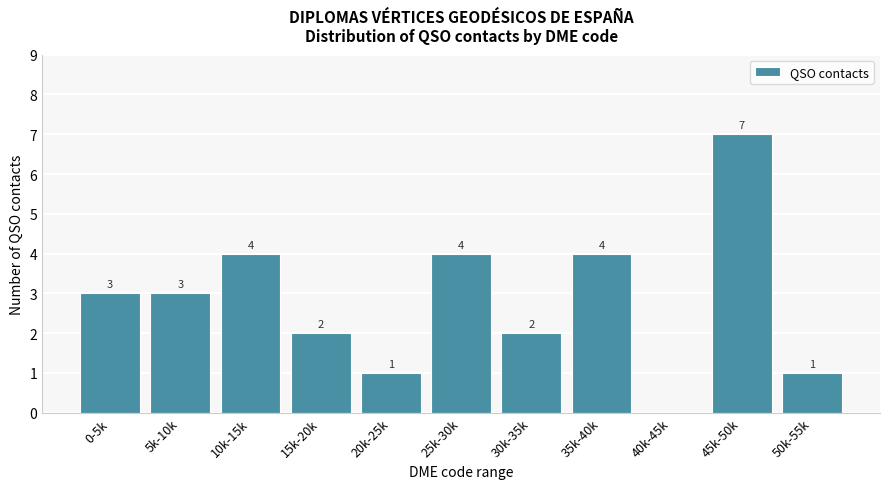

Reading right to left, list all the values displayed in this chart.

50k-55k=1	45k-50k=7	40k-45k=0	35k-40k=4	30k-35k=2	25k-30k=4	20k-25k=1	15k-20k=2	10k-15k=4	5k-10k=3	0-5k=3